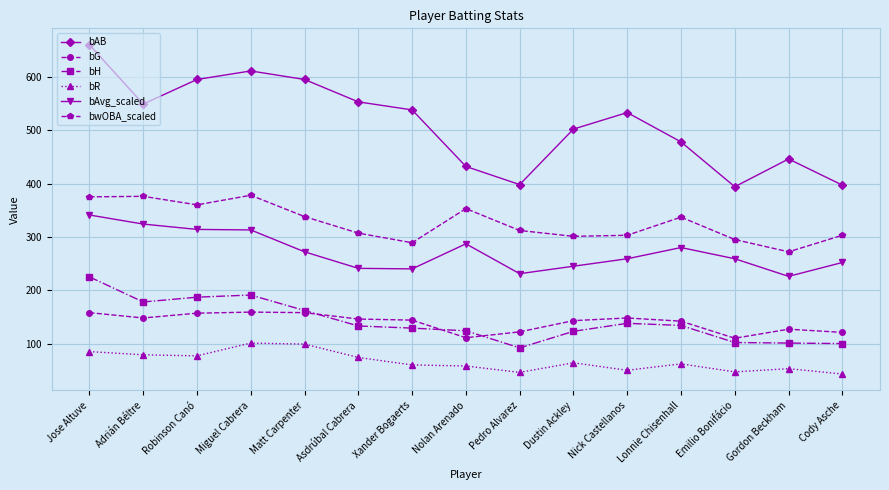

What is the lowest value of the bAB series?

394